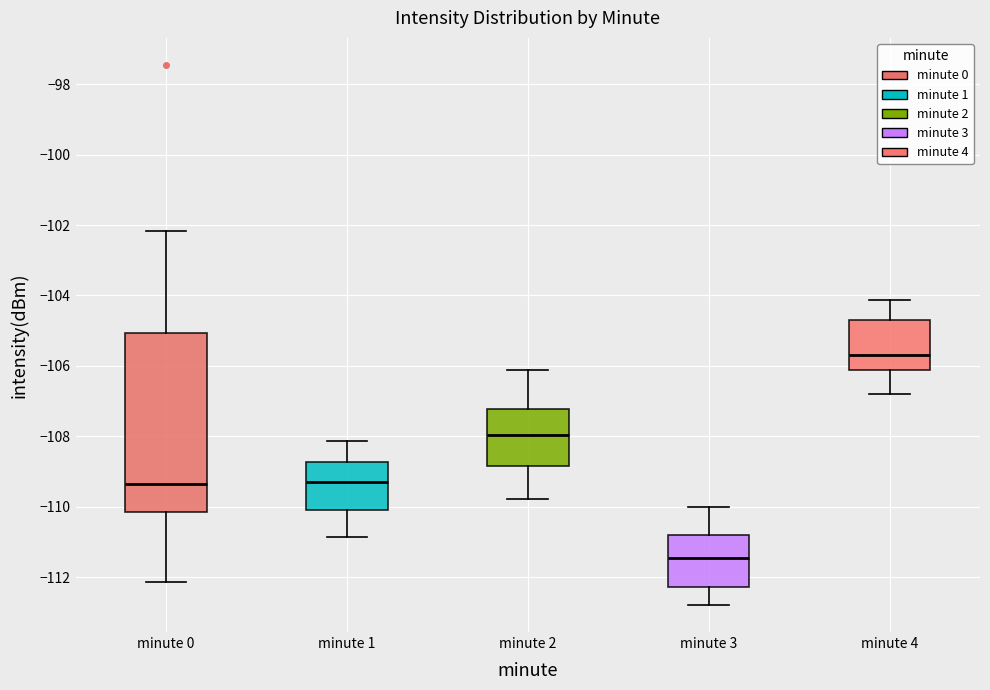

Which box has the lowest median line?

minute 3